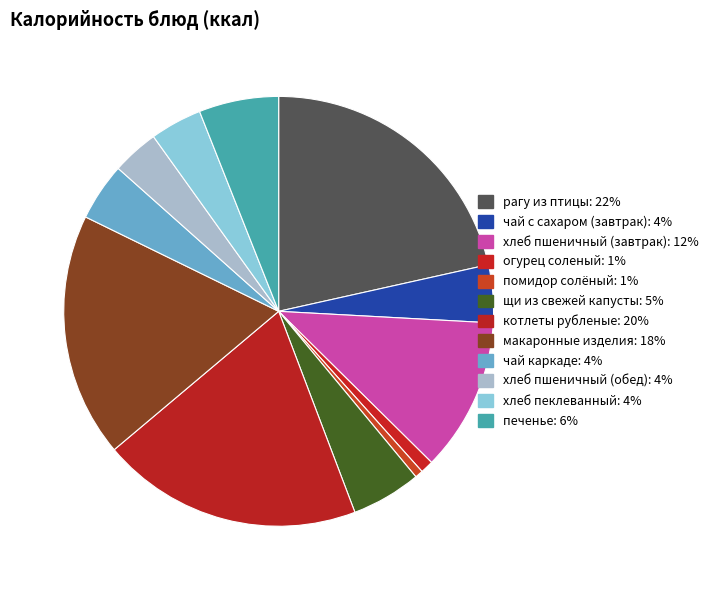

Which slice is the largest?

рагу из птицы